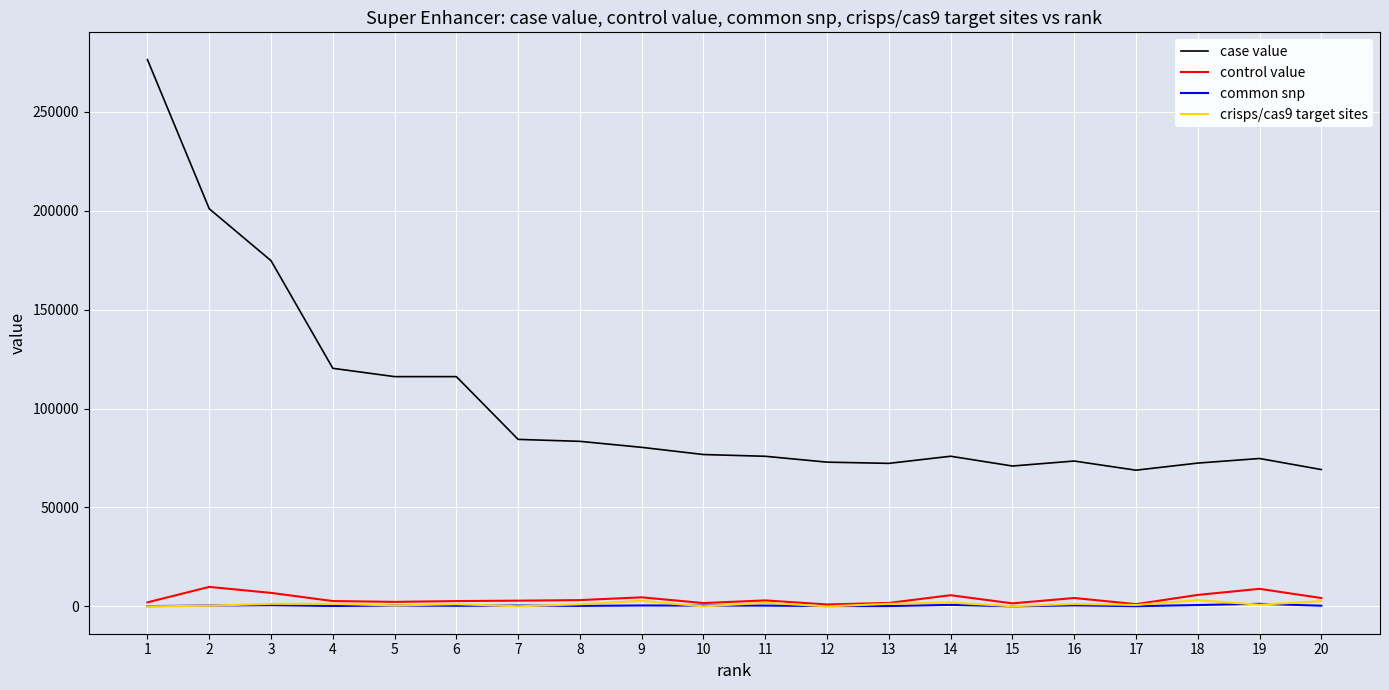

How many lines are shown in the chart?

4